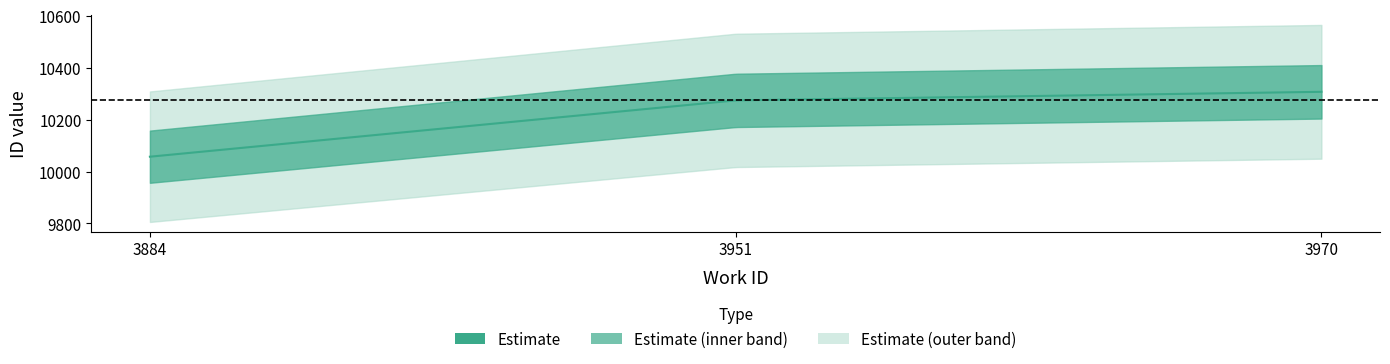

What is the minimum value shown in the chart?

10057